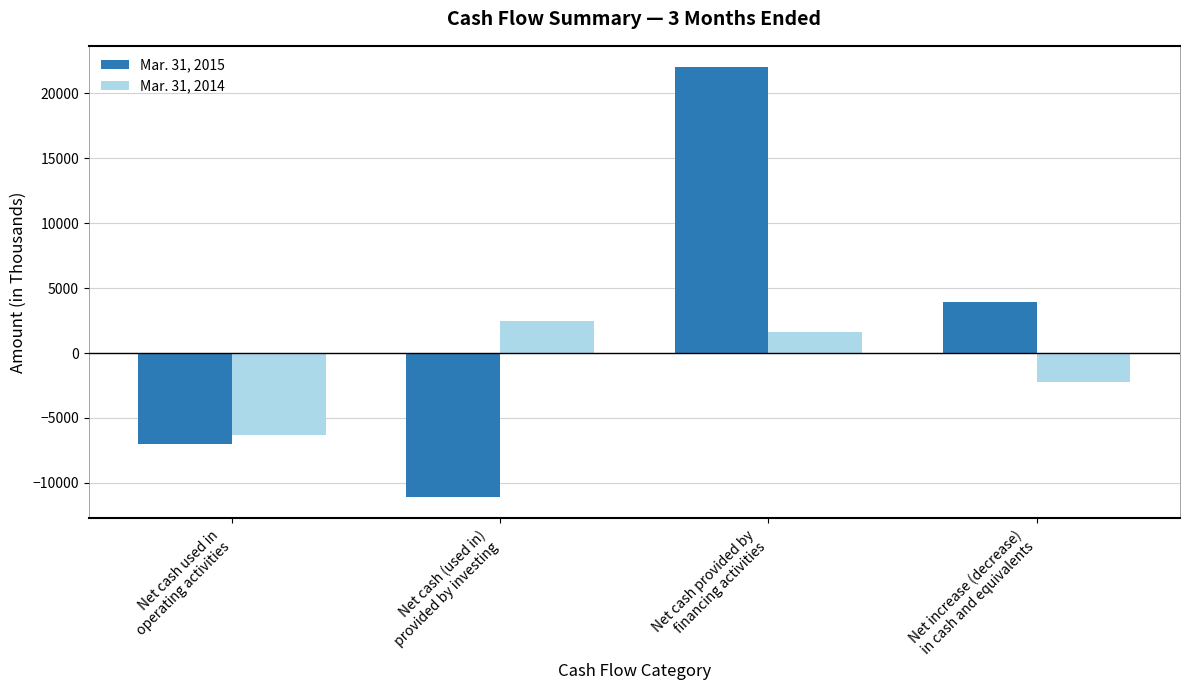

Rank the series by their average value, from highest to lowest.

Mar. 31, 2015, Mar. 31, 2014